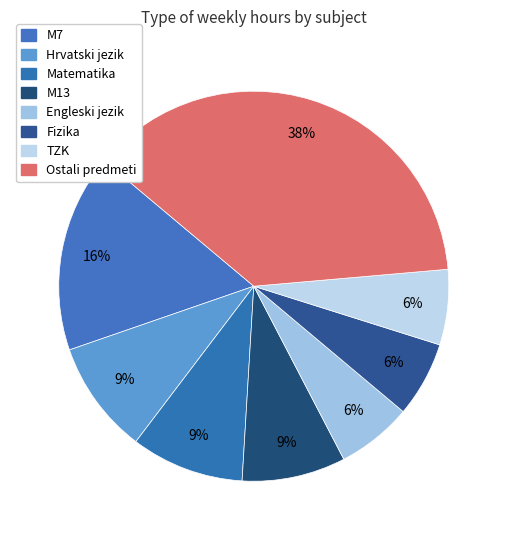

How many segments does this pie chart have?

8